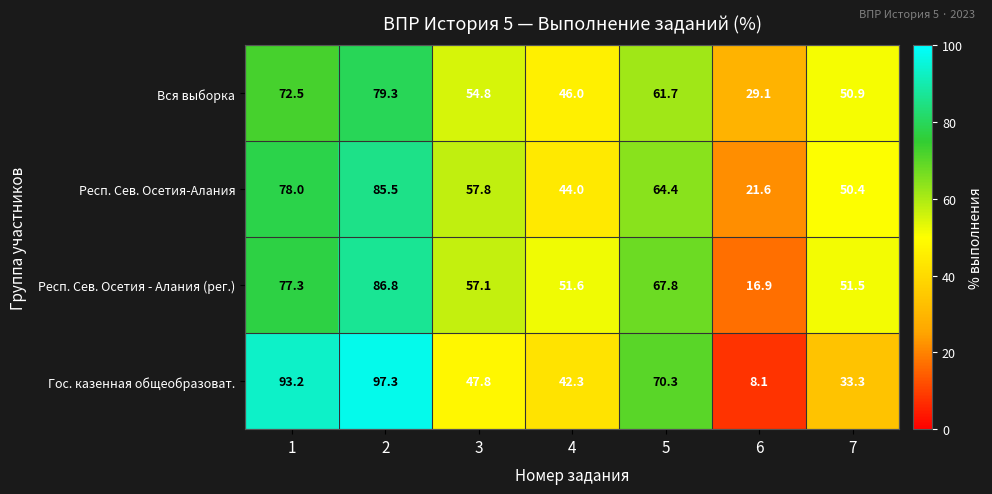

Reading left to right, list all the values displayed in this chart.

Вся выборка: 72.5	79.3	54.8	46.0	61.7	29.1	50.9
Респ. Сев. Осетия-Алания: 78.0	85.5	57.8	44.0	64.4	21.6	50.4
Респ. Сев. Осетия - Алания (рег.): 77.3	86.8	57.1	51.6	67.8	16.9	51.5
Гос. казенная общеобразоват.: 93.2	97.3	47.8	42.3	70.3	8.1	33.3